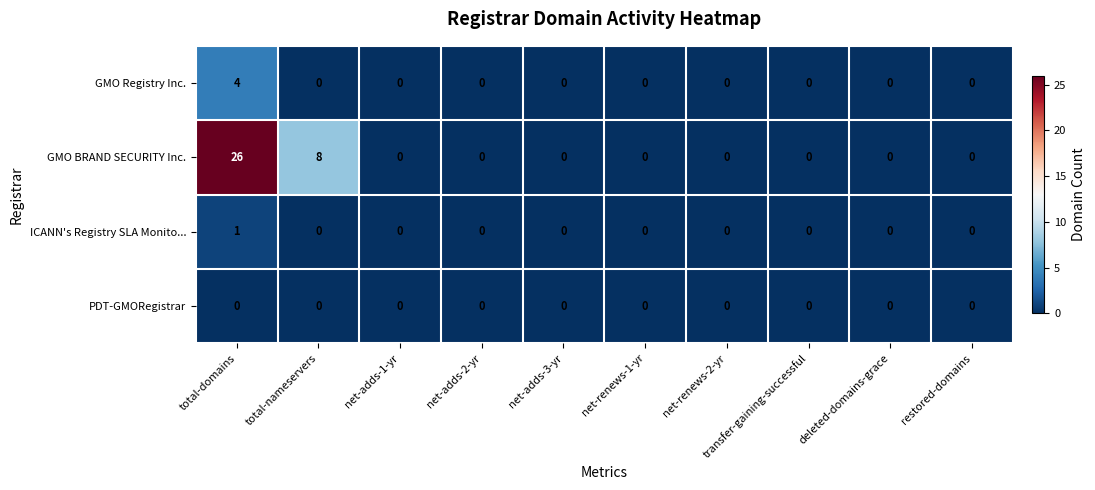

How many distinct data groups are displayed?

4